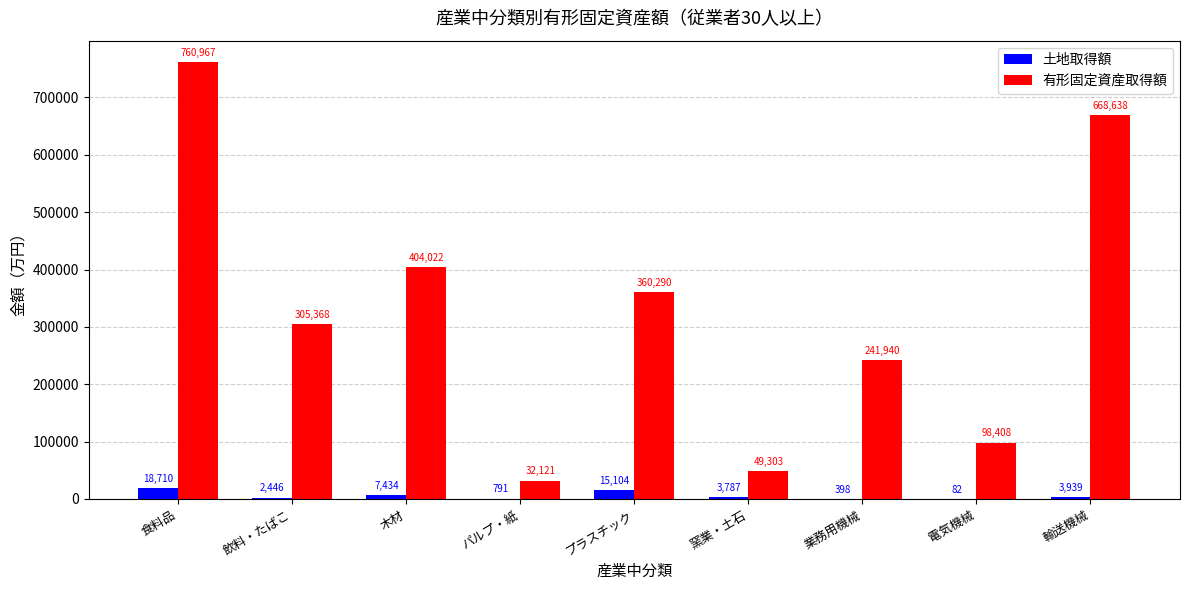

How many categories are shown in the chart?

9